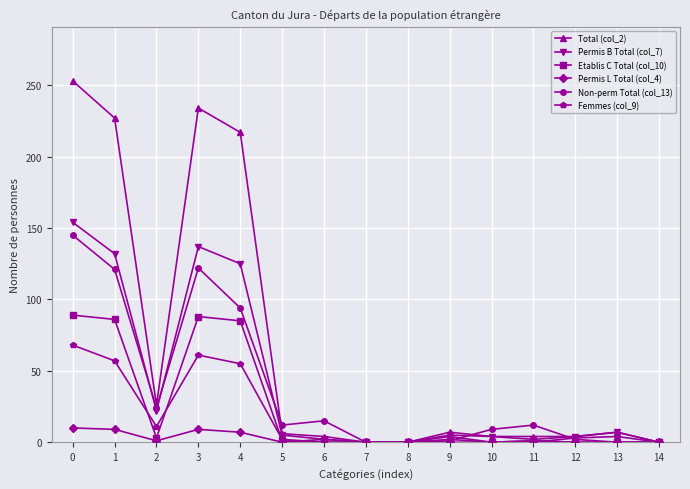

What is the maximum value shown in the chart?

253